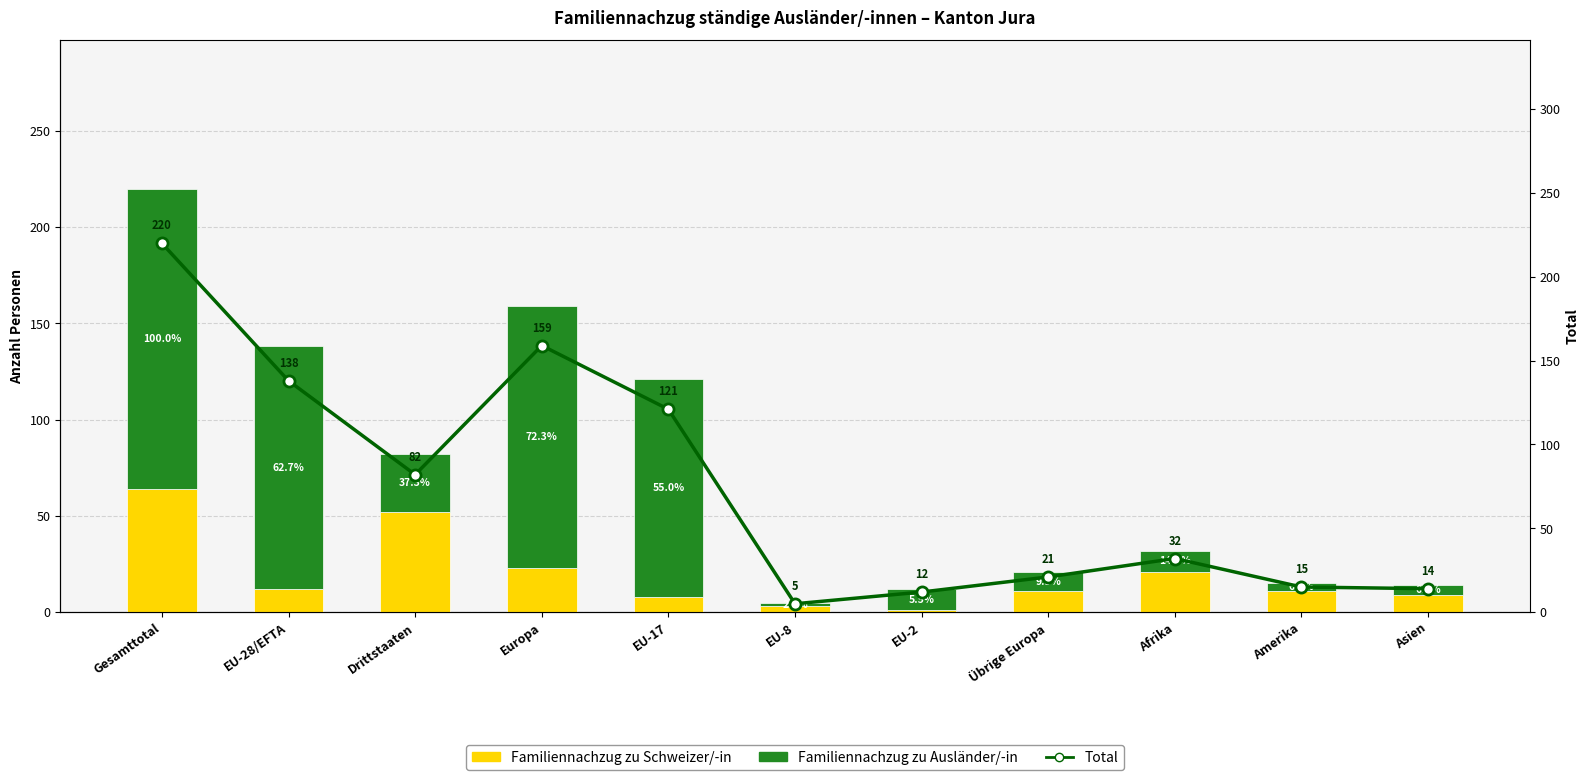

List the series in order of their overall mean, lowest first.

Familiennachzug zu Schweizer/-in, Familiennachzug zu Ausländer/-in, Mercado Total